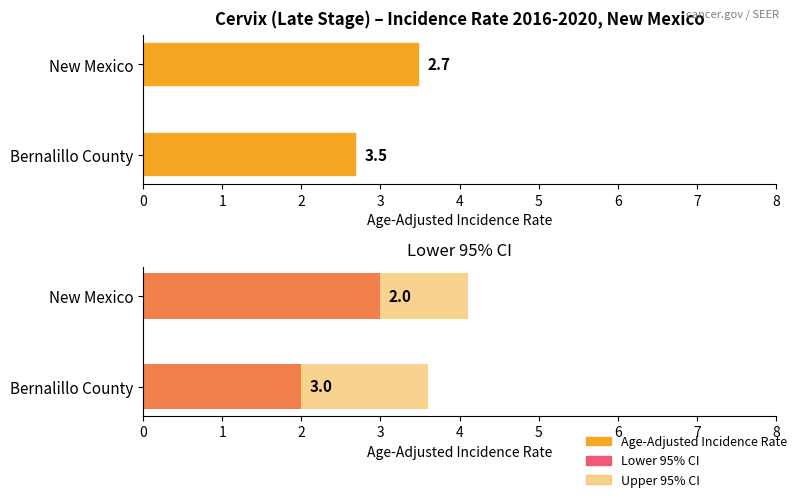

What is the difference between the highest and lowest values at 0?

1.1